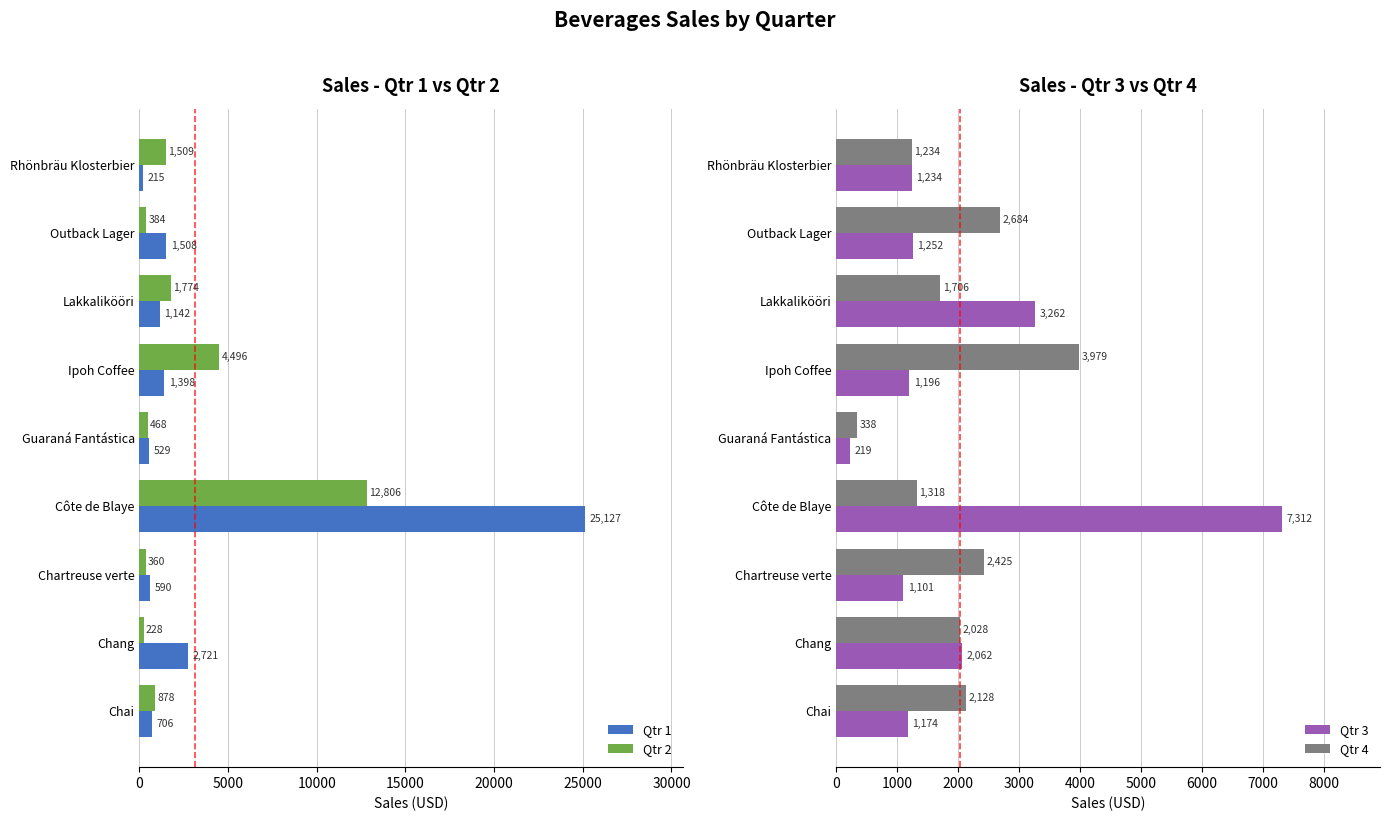

What is the difference between the maximum and minimum values in the Qtr 4 series?

3641.5